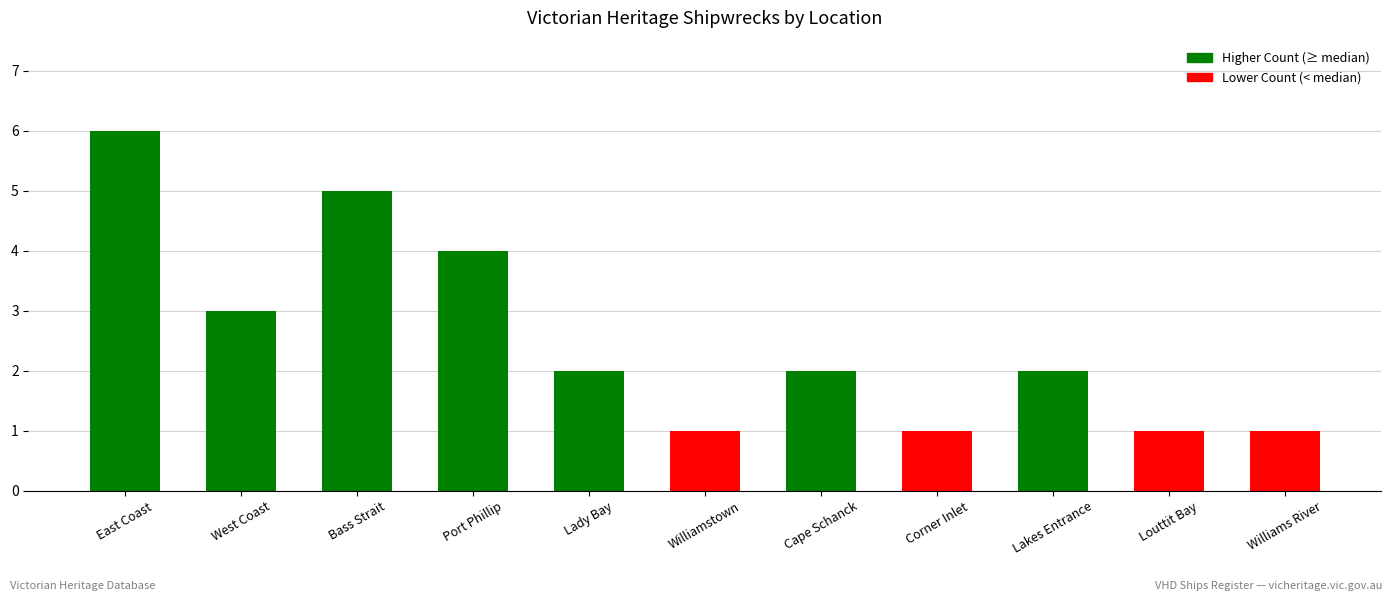

Does the chart contain any negative values?

No